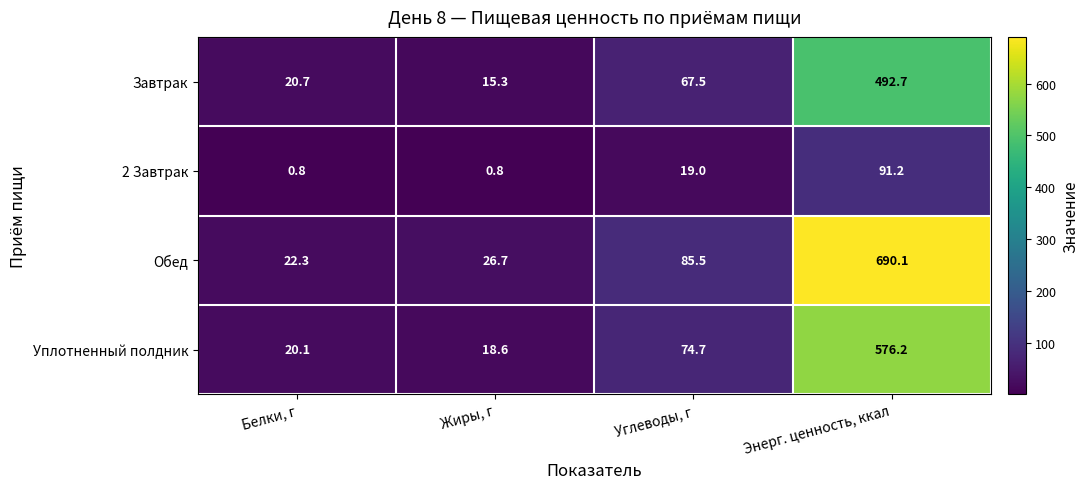

What is the greatest value displayed?

690.1